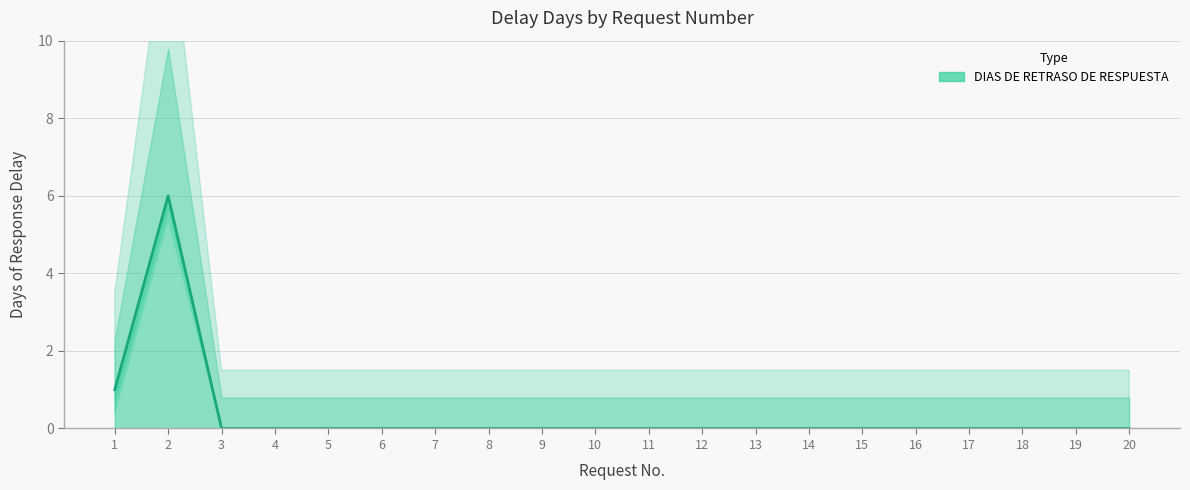

True or false: the data shows 0 at 18.

True